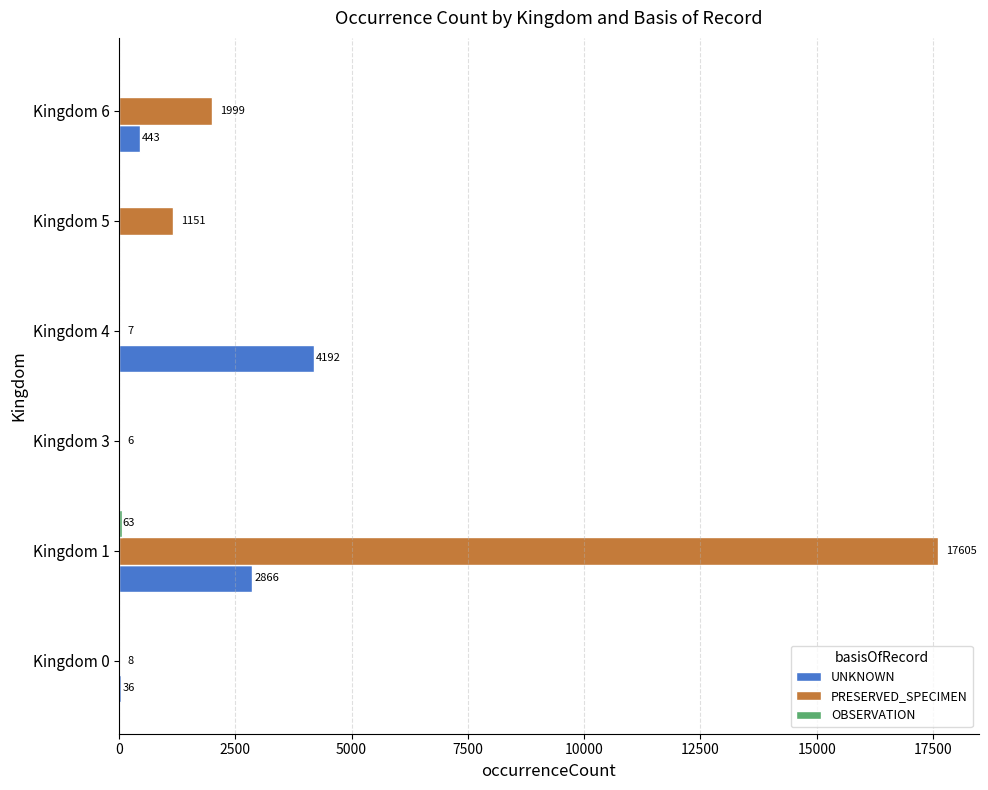

The value of UNKNOWN at Kingdom 6 is 443. True or false?

True